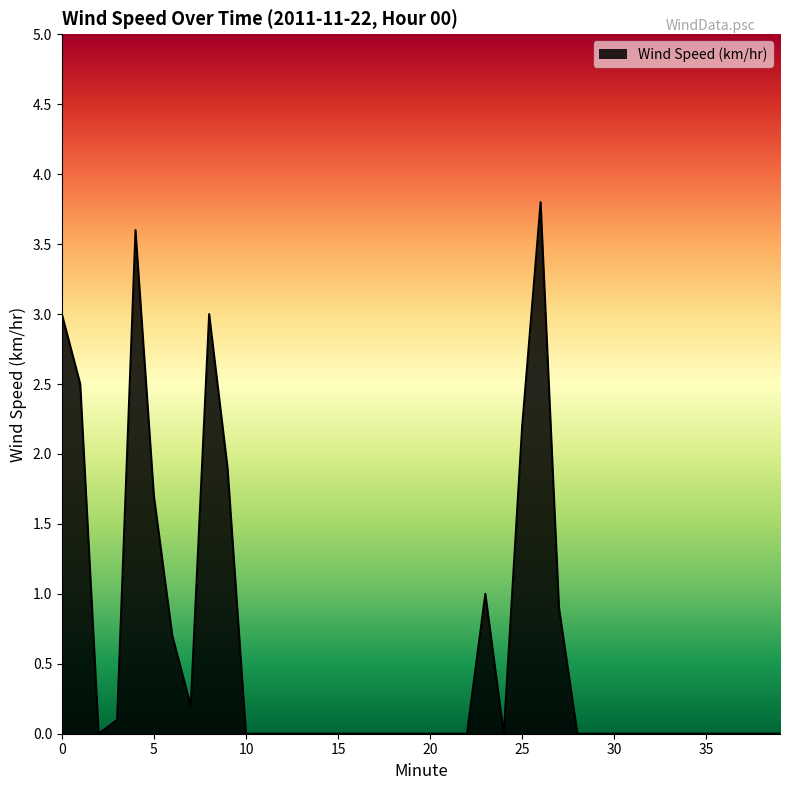

What is the greatest value displayed?

3.8